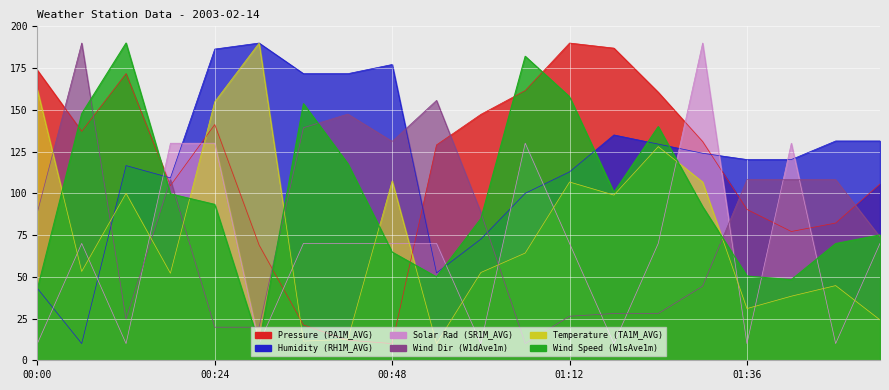

Reading left to right, what are all the values shown in this chart?

Pressure (PA1M_AVG): 00:00=173.7	00:06=137.1	00:12=171.7	00:18=104.6	00:24=141.2	00:30=69.0	00:36=21.2	00:42=12.0	00:48=10.0	00:54=129.0	01:00=147.3	01:06=161.5	01:12=190.0	01:18=186.9	01:24=160.5	01:30=131.0	01:36=90.3	01:42=77.1	01:48=82.2	01:54=105.6
Humidity (RH1M_AVG): 00:00=43.1	00:06=10.0	00:12=116.6	00:18=109.2	00:24=186.4	00:30=190.0	00:36=171.7	00:42=171.7	00:48=177.1	00:54=52.3	01:00=72.6	01:06=100.0	01:12=112.9	01:18=135.0	01:24=129.5	01:30=124.0	01:36=120.2	01:42=120.2	01:48=131.3	01:54=131.3
Solar Rad (SR1M_AVG): 00:00=10.0	00:06=70.0	00:12=10.0	00:18=130.0	00:24=130.0	00:30=10.0	00:36=70.0	00:42=70.0	00:48=70.0	00:54=70.0	01:00=10.0	01:06=130.0	01:12=70.0	01:18=10.0	01:24=70.0	01:30=190.0	01:36=10.0	01:42=130.0	01:48=10.0	01:54=70.0
Wind Dir (W1dAve1m): 00:00=88.5	00:06=190.0	00:12=24.7	00:18=108.2	00:24=19.8	00:30=19.8	00:36=139.3	00:42=147.5	00:48=131.1	00:54=155.6	01:00=88.5	01:06=10.0	01:12=26.4	01:18=28.0	01:24=28.0	01:30=44.4	01:36=108.2	01:42=108.2	01:48=108.2	01:54=73.8
Temperature (TA1M_AVG): 00:00=162.0	00:06=53.2	00:12=100.0	00:18=52.1	00:24=154.8	00:30=190.0	00:36=11.5	00:42=12.5	00:48=107.4	00:54=10.0	01:00=52.6	01:06=64.2	01:12=106.8	01:18=98.9	01:24=128.0	01:30=106.8	01:36=31.0	01:42=38.4	01:48=44.7	01:54=24.2
Wind Speed (W1sAve1m): 00:00=42.8	00:06=147.7	00:12=190.0	00:18=99.7	00:24=93.4	00:30=10.0	00:36=153.7	00:42=117.8	00:48=64.8	00:54=49.9	01:00=84.8	01:06=182.1	01:12=157.8	01:18=100.6	01:24=140.0	01:30=92.0	01:36=50.5	01:42=48.3	01:48=69.9	01:54=75.1